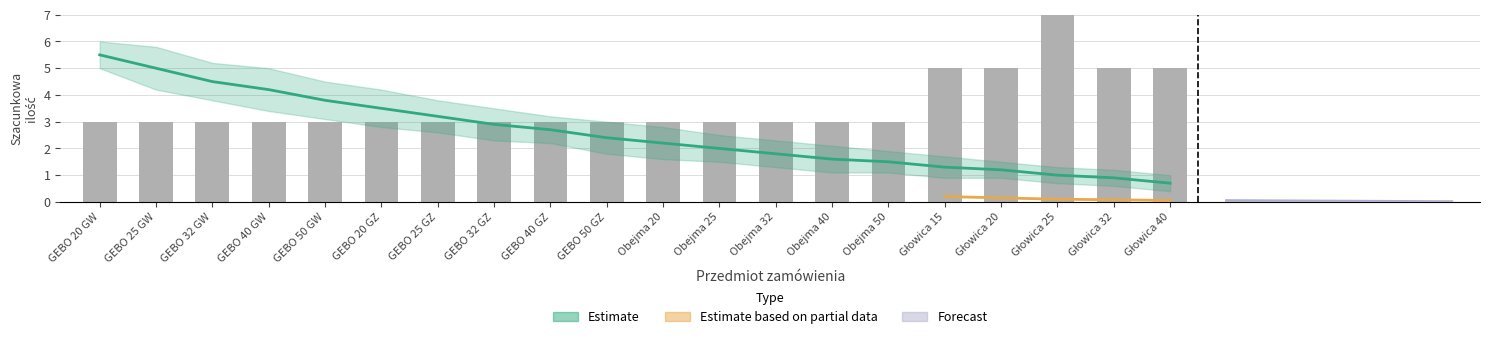

The chart shows a value of 2 at Obejma 20. True or false?

False